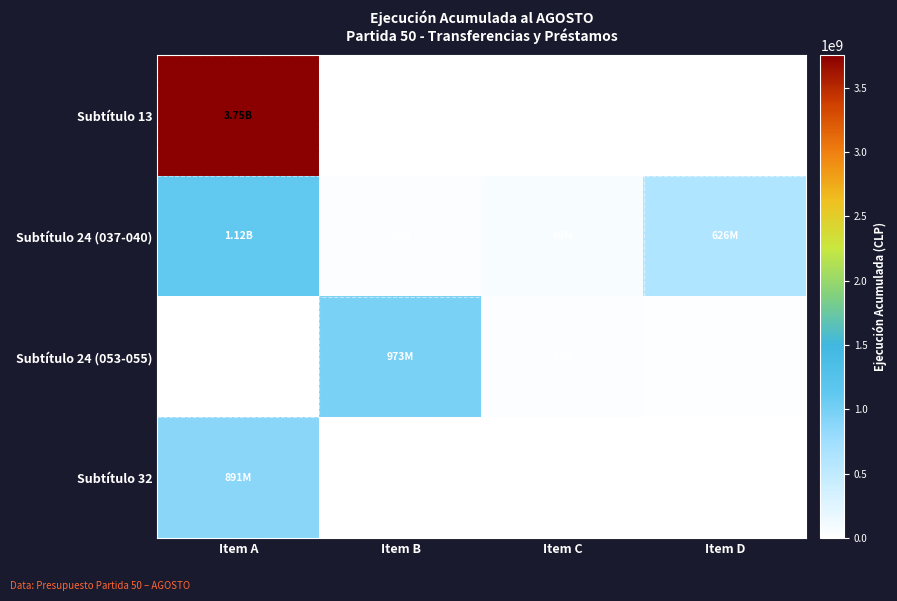

At how many categories does at least one series exceed 2415843339?

1